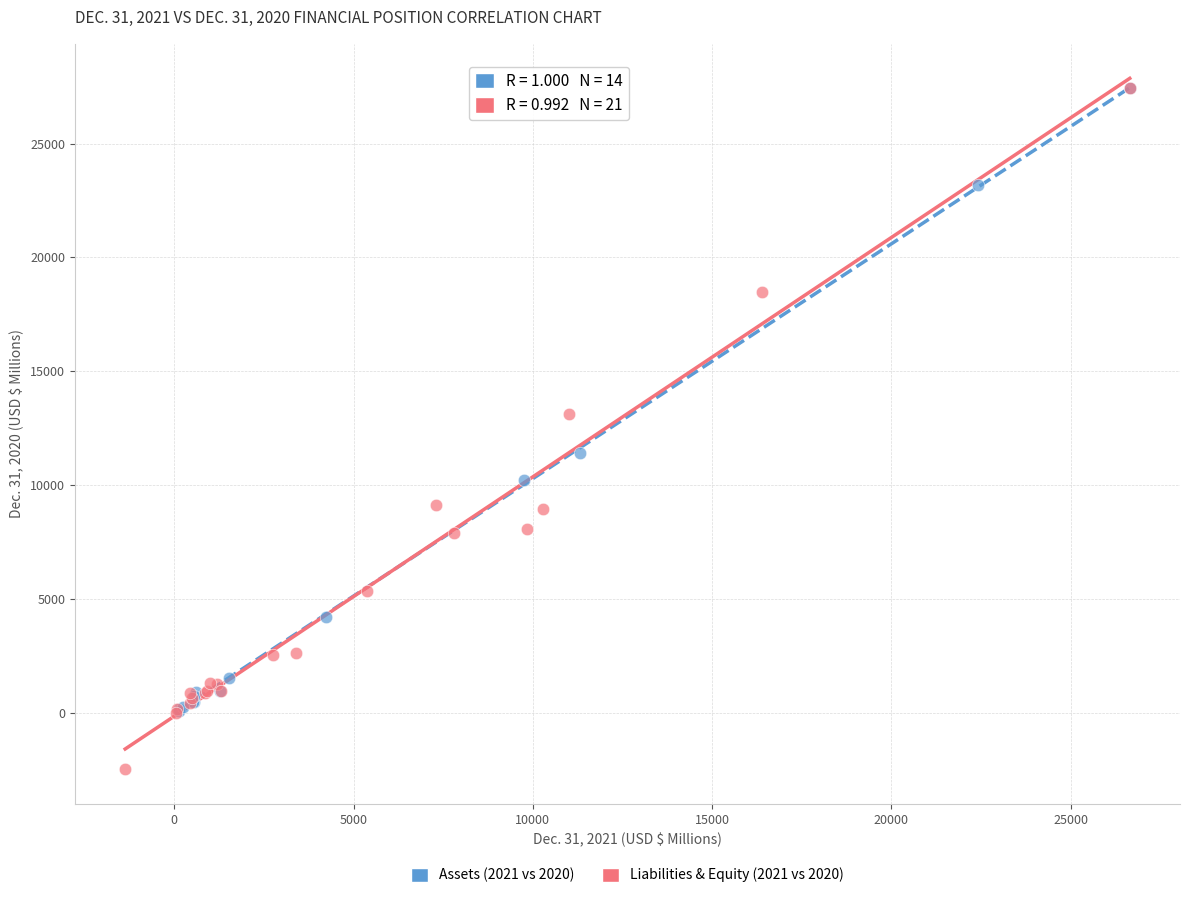

What are all the series names shown in the legend?

Assets (2021 vs 2020), Liabilities & Equity (2021 vs 2020)